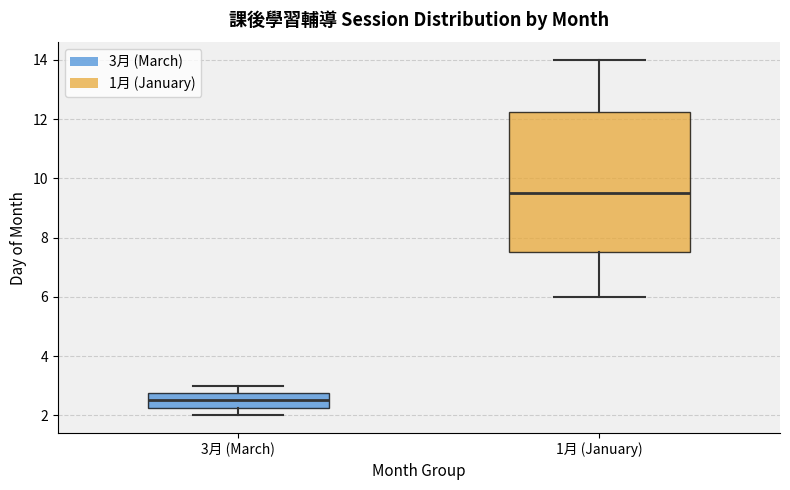

Reading left to right, transcribe this box plot: for each box, give where its median line is, the range the box spans, and where its two whiskers end, as read against the y-axis. The values are not printed on the chart, so give them approximately, as read against the axis.

3月 (March): median 2.6, box 2.2 to 2.8, whiskers 2.0 to 3.0
1月 (January): median 9.6, box 7.6 to 12.2, whiskers 6.0 to 14.0